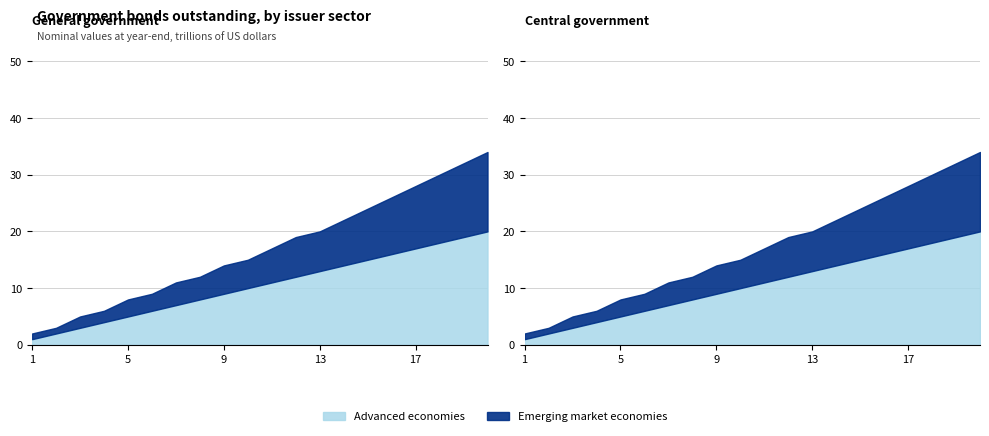

What is the value of the Emerging market economies point at the 3rd from the left?

2